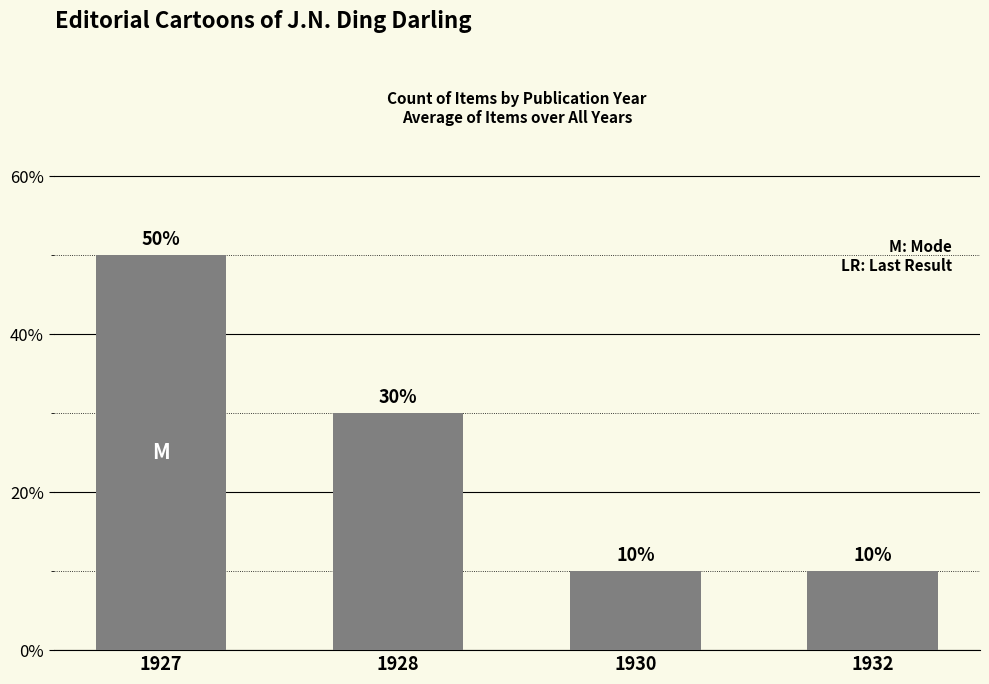

Does the chart contain any negative values?

No